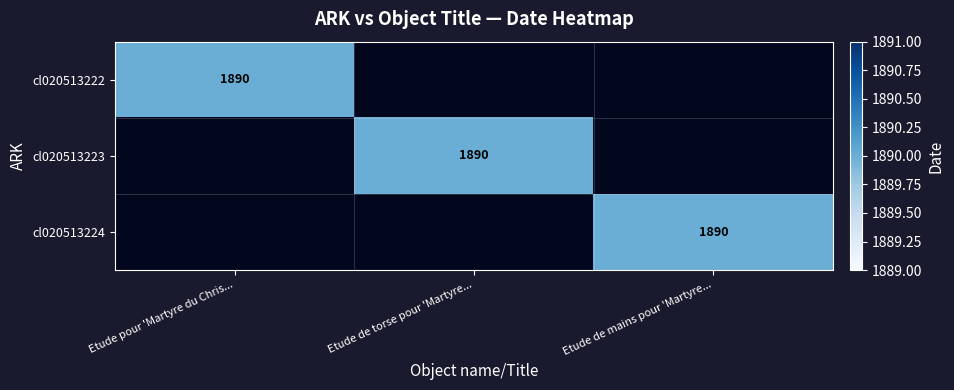

True or false: cl020513223 has a value of 689 at Etude de torse pour 'Martyre....

False